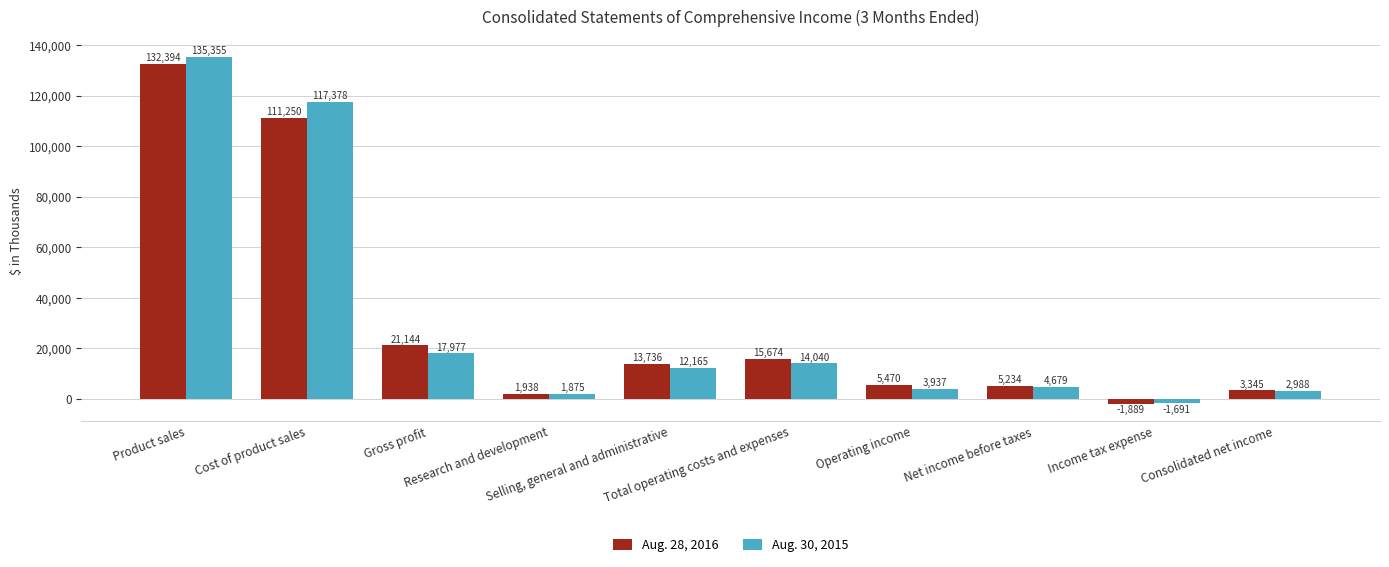

What is the total value across all series at Gross profit?

39121